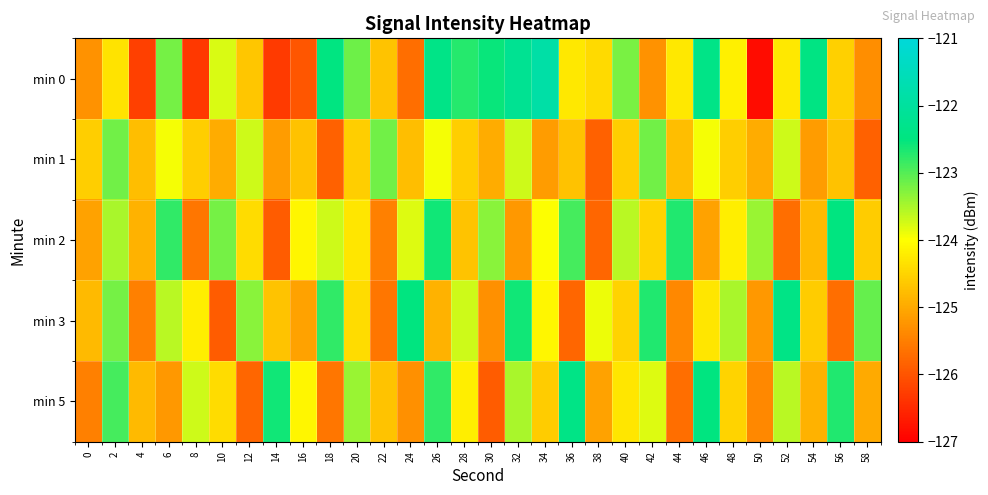

Which has a higher value, 34 or 6?

34